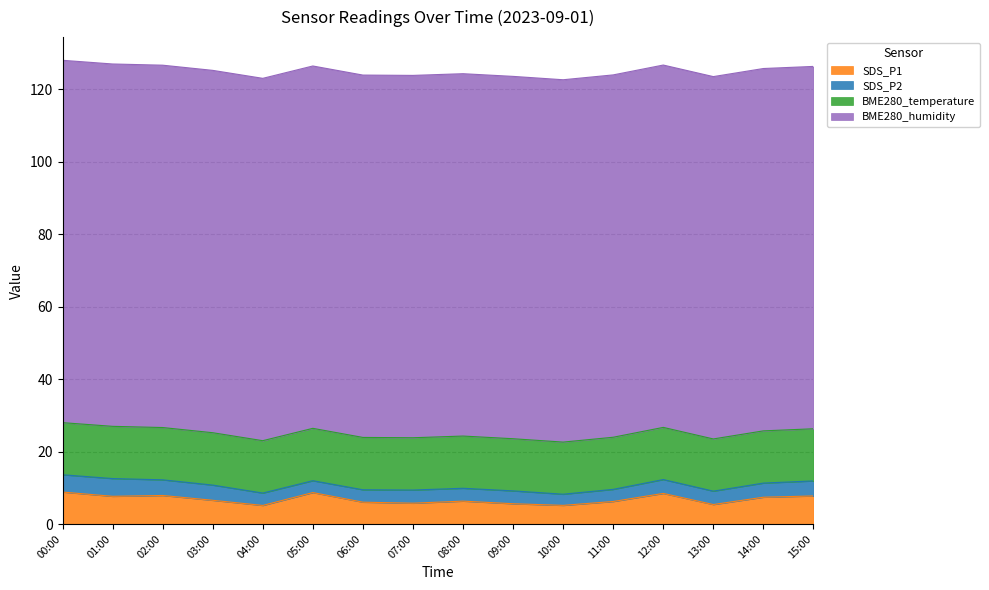

What is the total value across all series at 04:00?

123.0